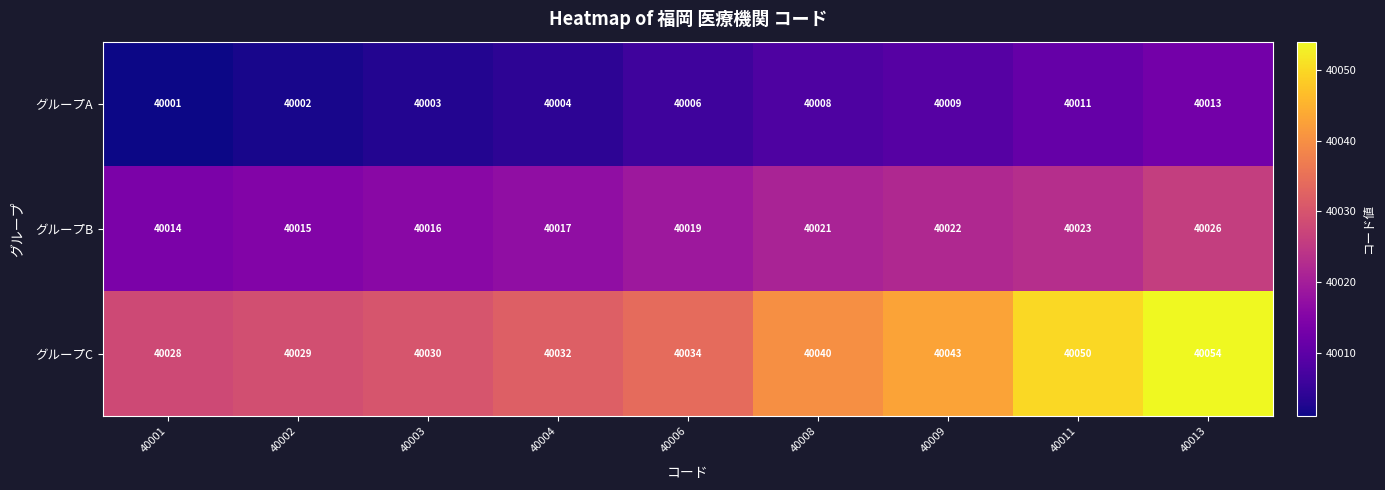

Which series has the largest total across all categories?

グループC